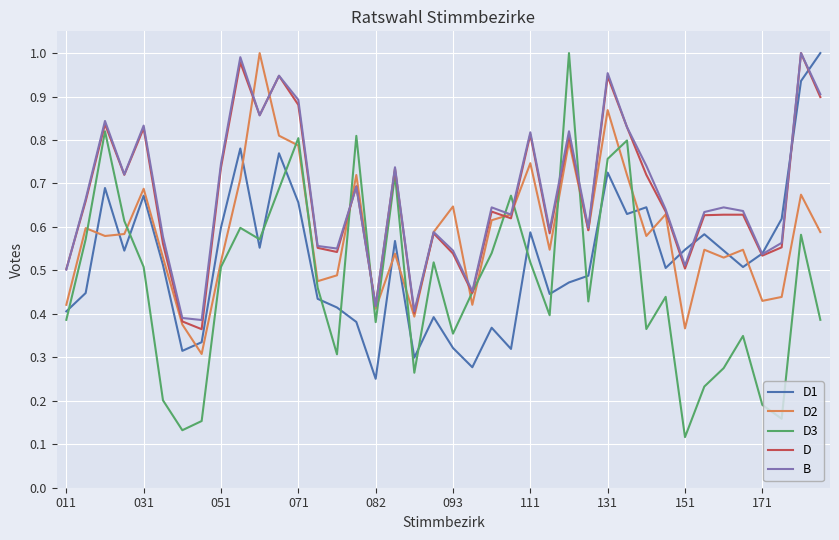

Which series has the largest range (max minus min)?

D3